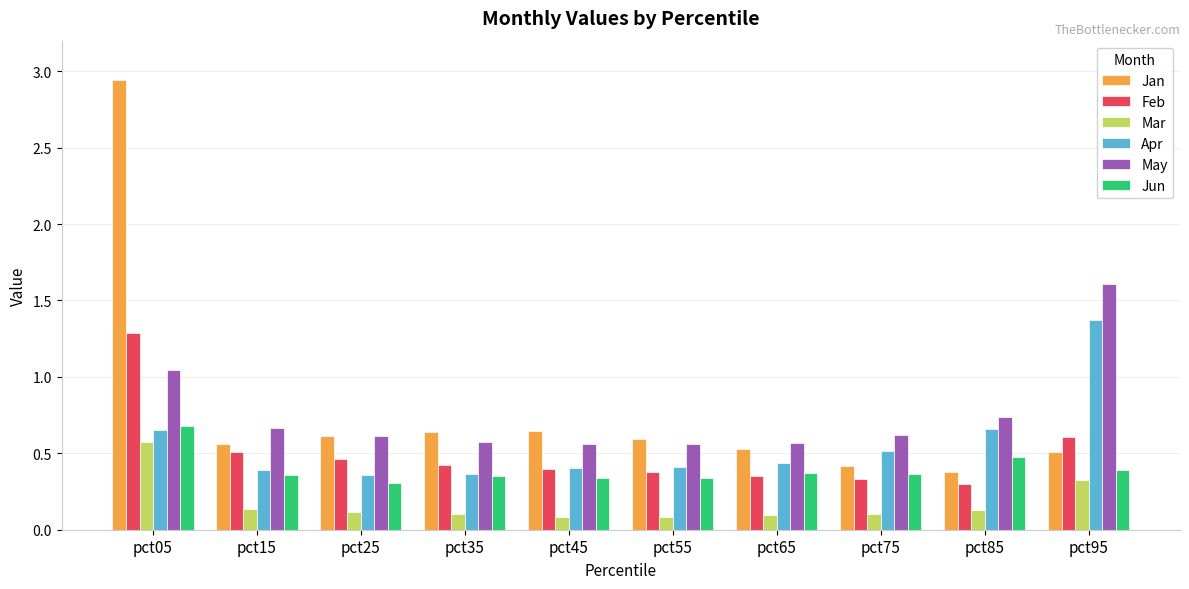

At which label is May closest to 1?

pct05